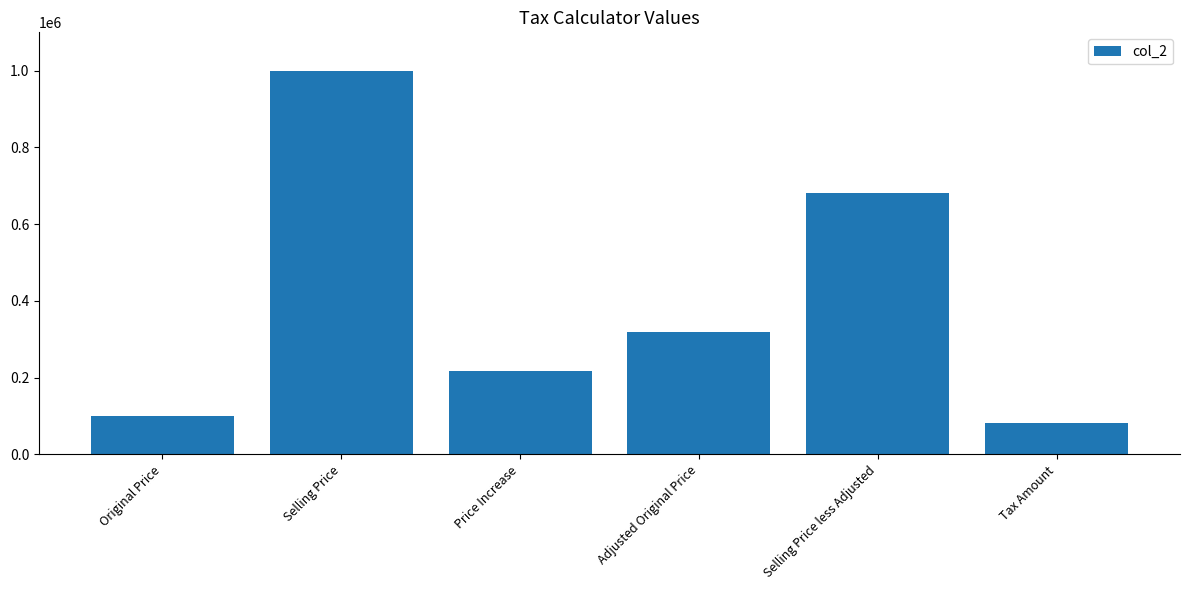

What is the label of the 6th bar from the right?

Original Price